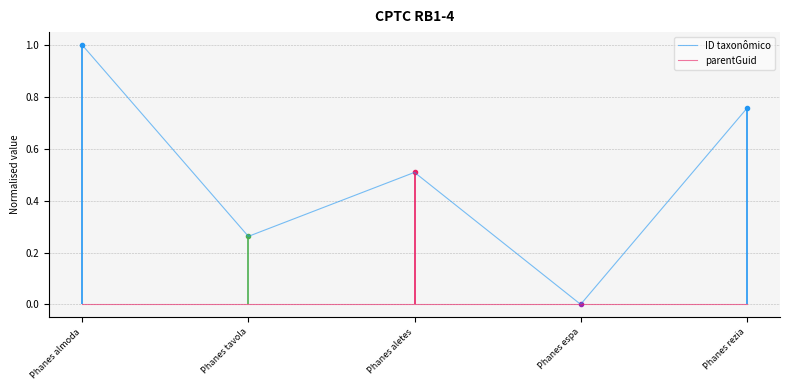

What is the label of the 3rd point from the left?

Phanes aletes